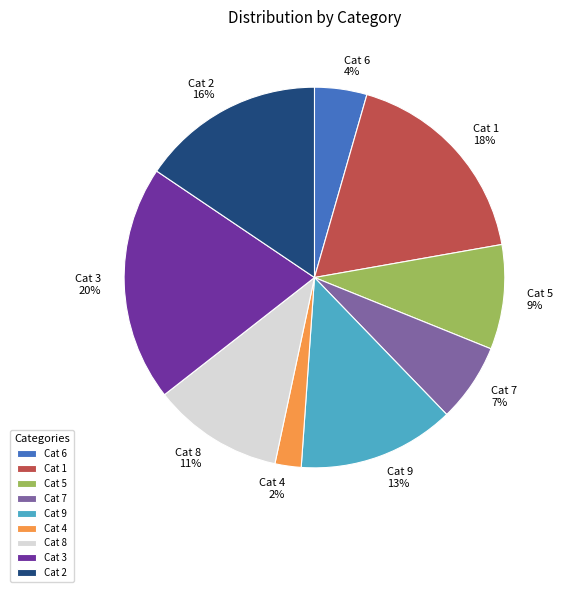

True or false: Cat 1 accounts for 18% of the total.

True